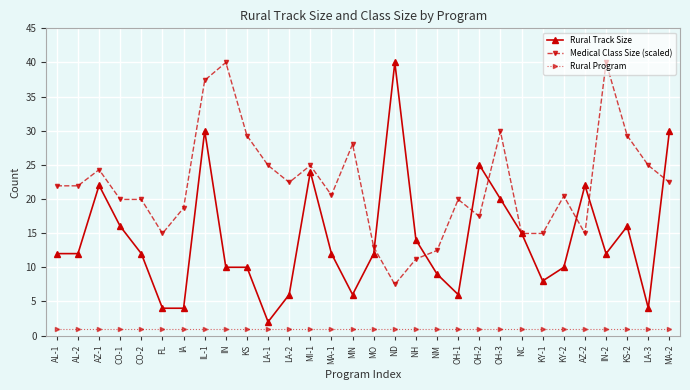

What is the label of the 23rd point from the right?

IL-1